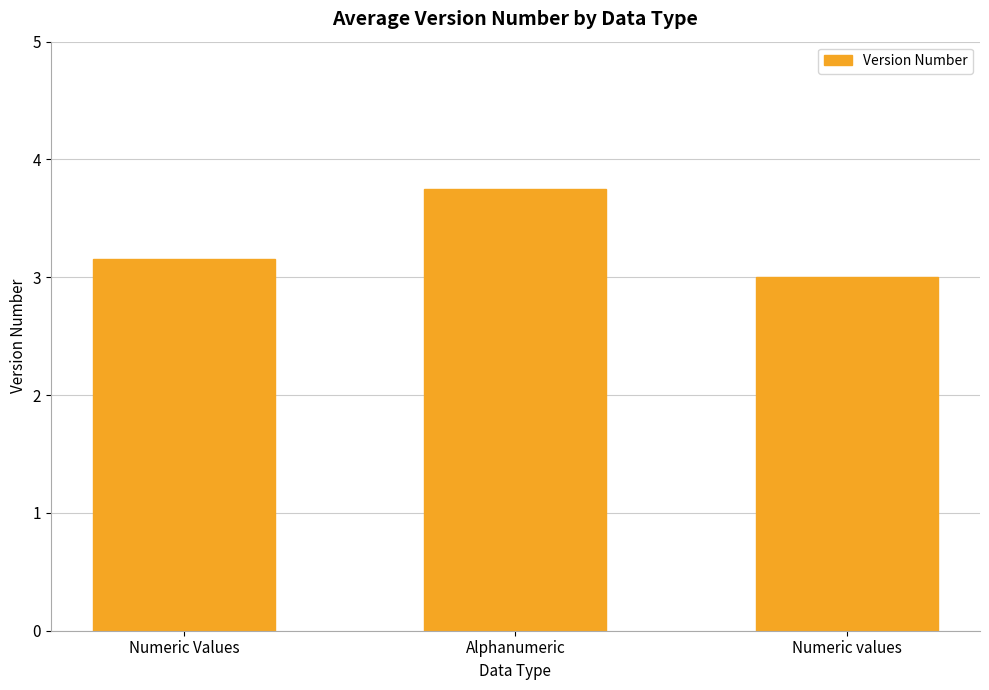

Count the number of categories in the chart.

3